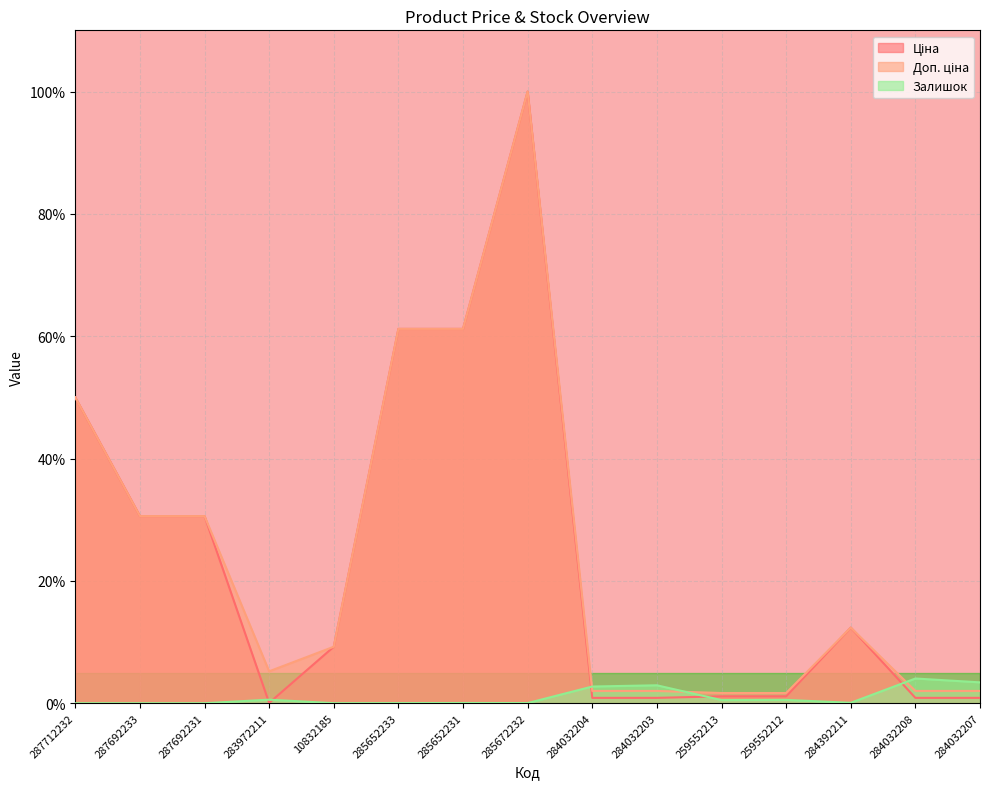

Which has a higher value, 287692233 or 283972211?

287692233